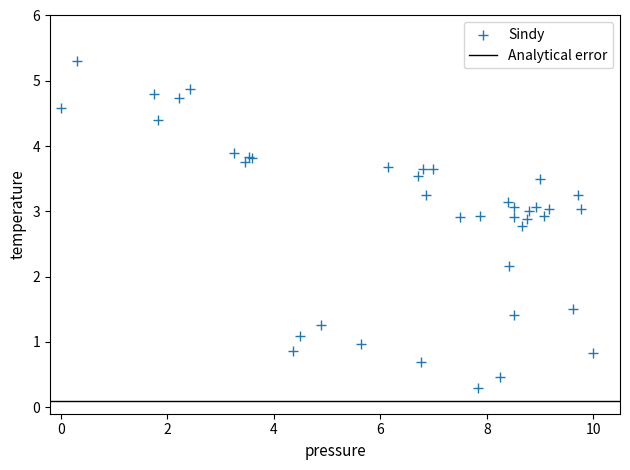

What Y value in the scatter plot is closest to 2?

2.2